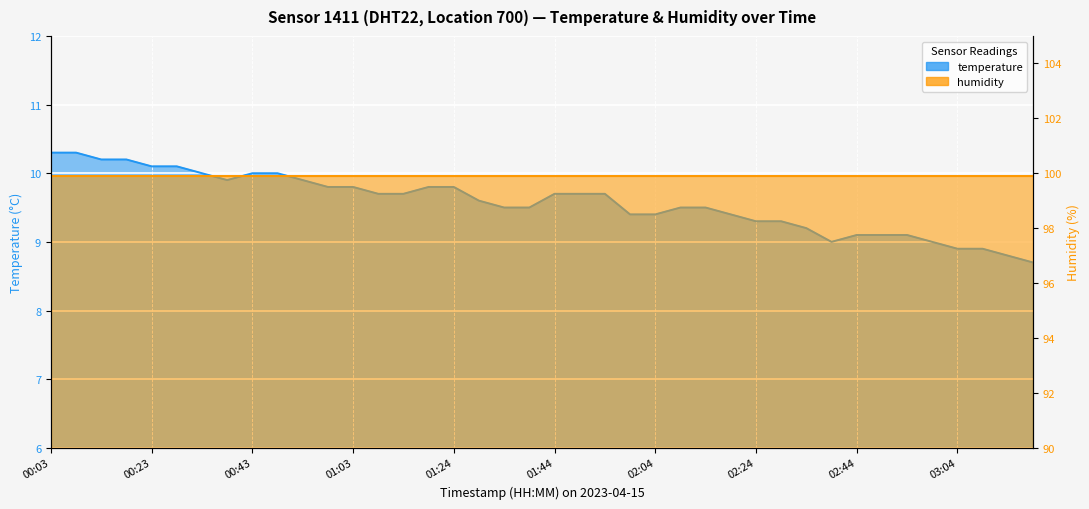

Reading left to right, what are all the values shown in this chart?

10.3	10.3	10.2	10.2	10.1	10.1	10.0	9.9	10.0	10.0	9.9	9.8	9.8	9.7	9.7	9.8	9.8	9.6	9.5	9.5	9.7	9.7	9.7	9.4	9.4	9.5	9.5	9.4	9.3	9.3	9.2	9.0	9.1	9.1	9.1	9.0	8.9	8.9	8.8	8.7